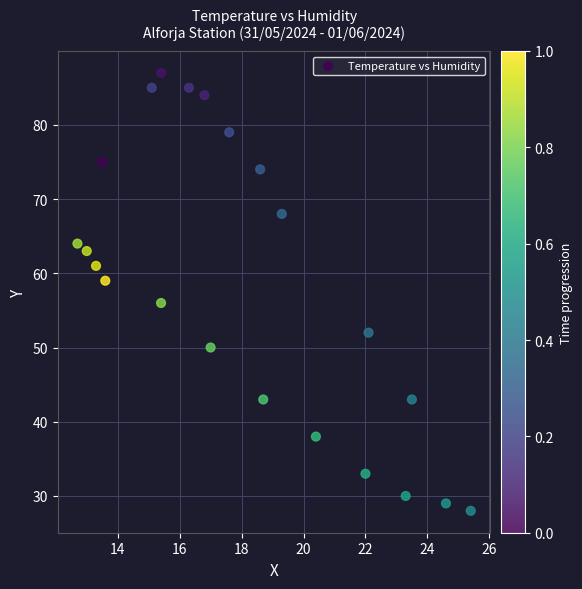

What Y value in the scatter plot is closest to 57?

56